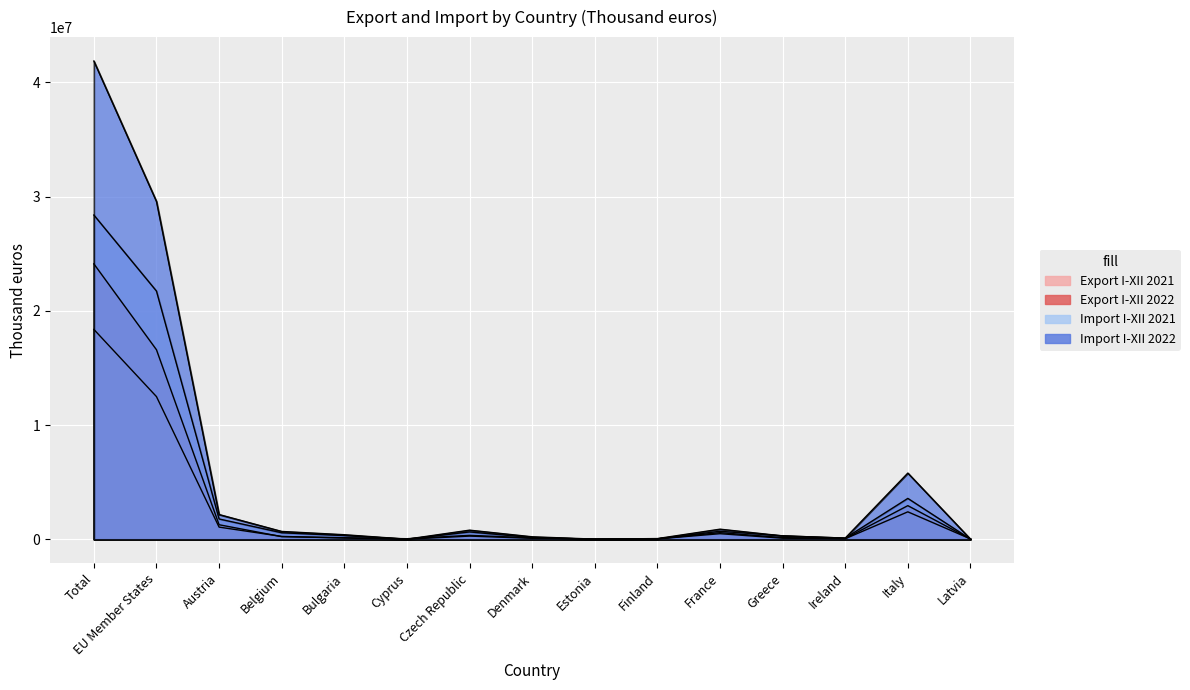

Which series has the widest spread of values?

Import I-XII 2022